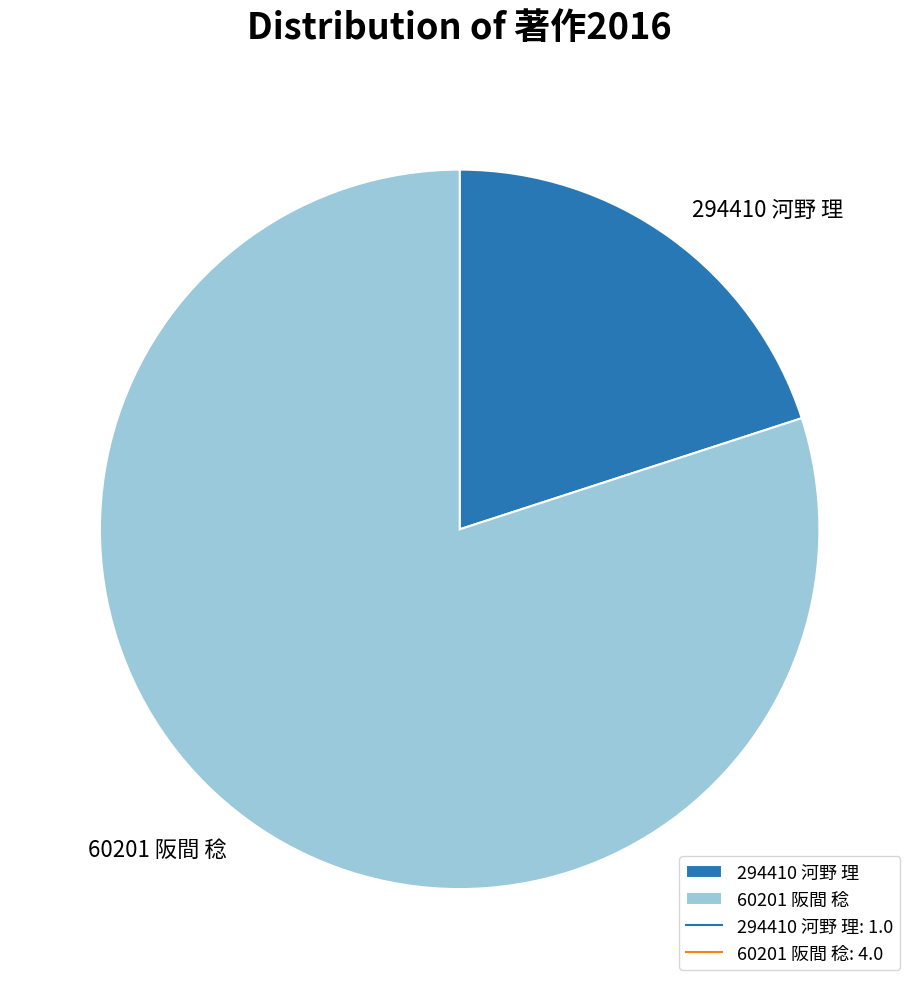

Approximately how many times larger is the value at 60201 阪間 稔 compared to 294410 河野 理?

4.0